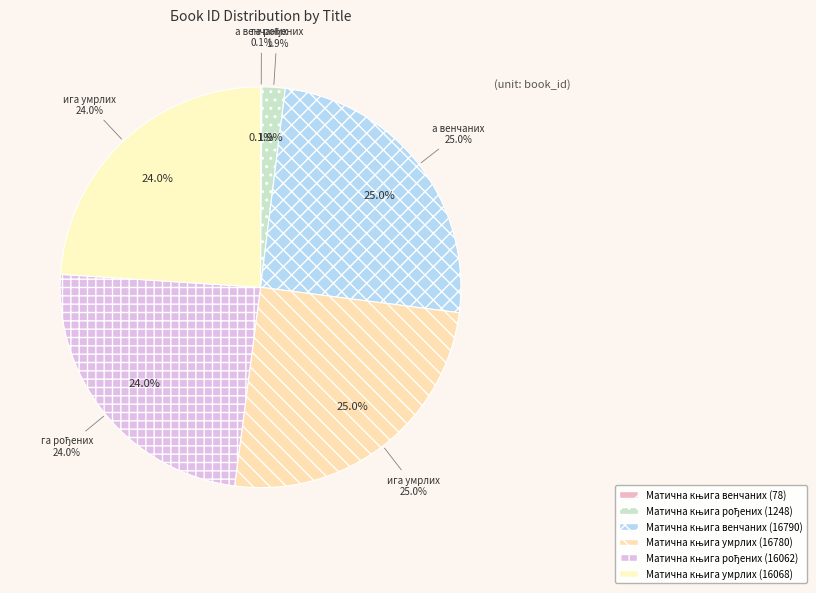

To the nearest percent, what is the difference between the Матична књига рођених (16062) and Матична књига рођених (1248) slice percentages?

22%